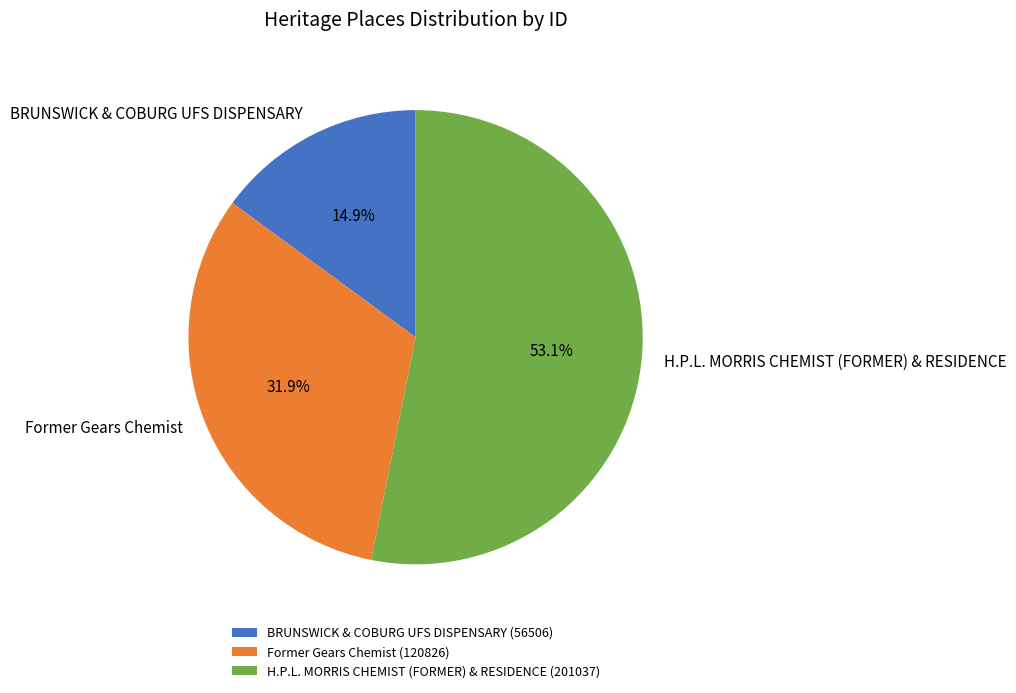

Is there any slice that represents more than half of the pie?

Yes